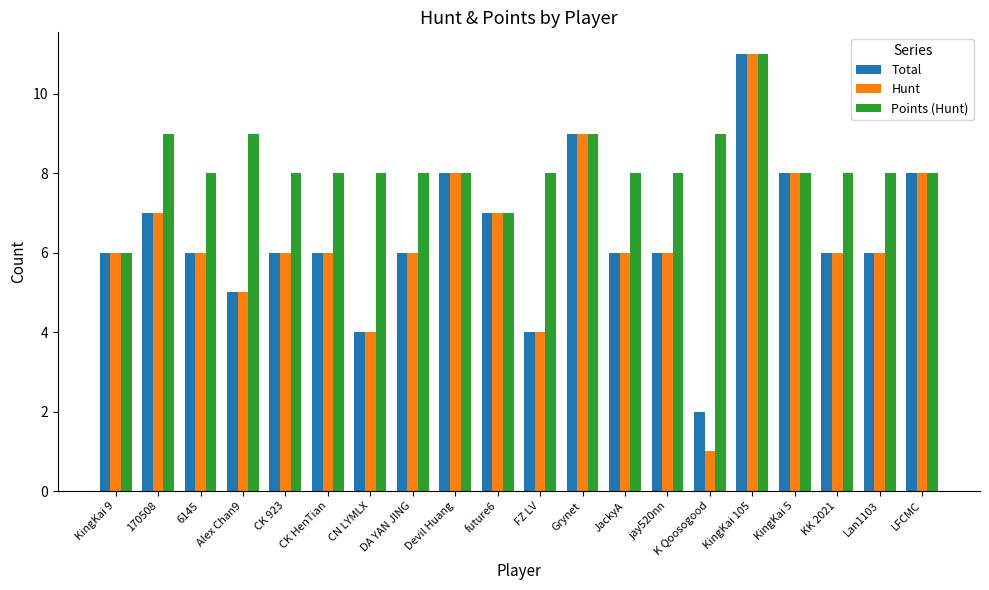

True or false: Hunt has a value of 10 at CK HenTian.

False